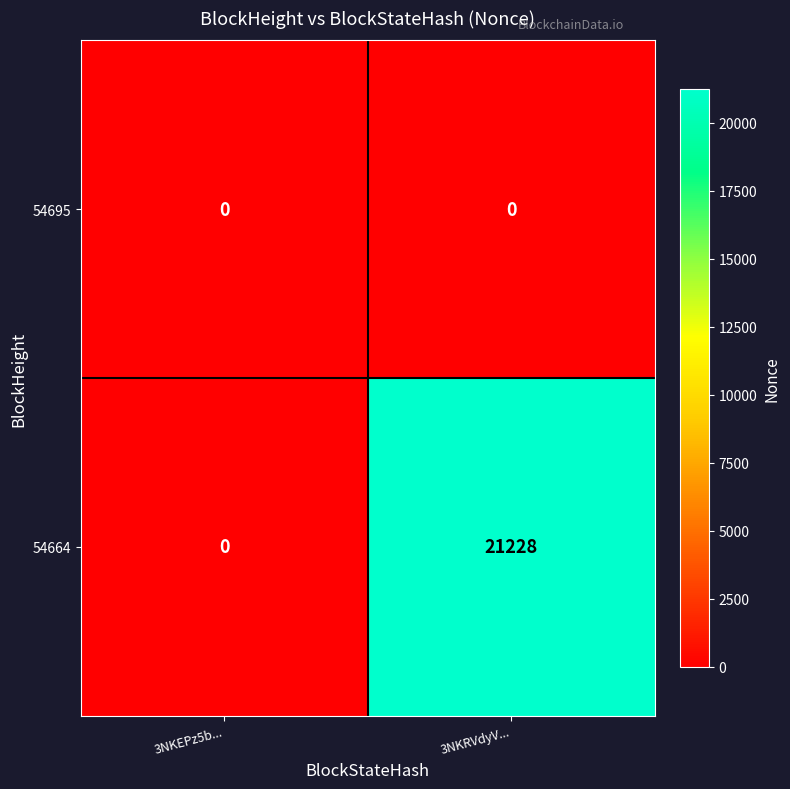

Which series has the largest total across all categories?

54664